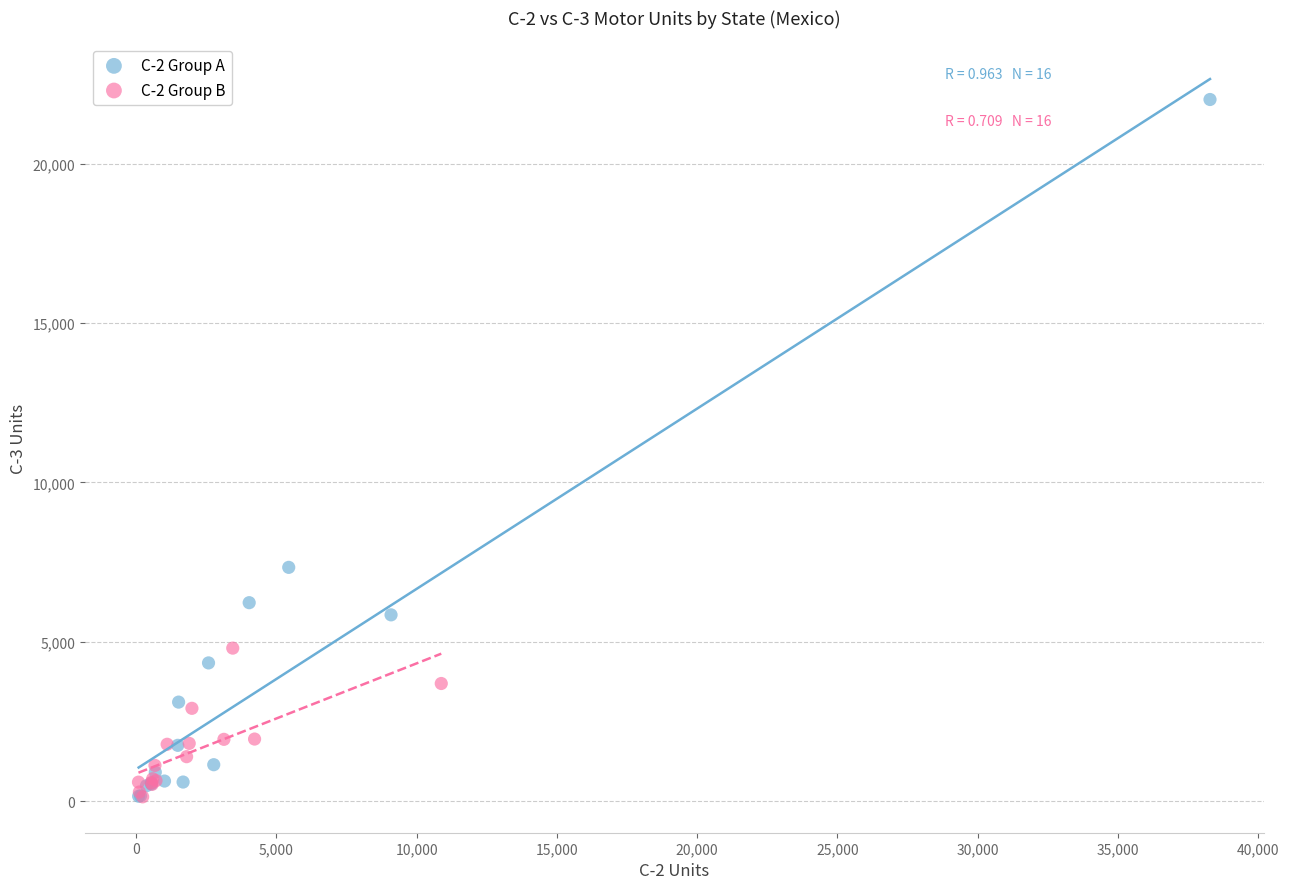

Which series has the largest Y range (max minus min)?

C-2 Group A